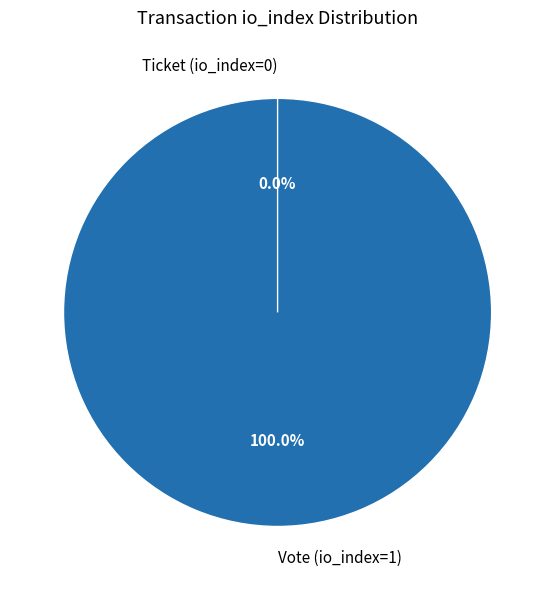

Rank the categories by value from highest to lowest.

Vote (io_index=1), Ticket (io_index=0)